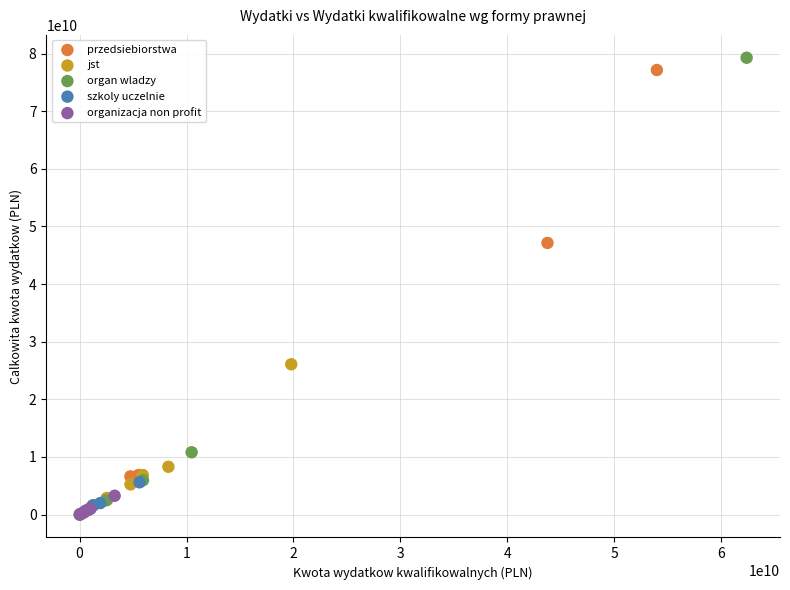

Which series has the widest spread of Y values?

organ wladzy